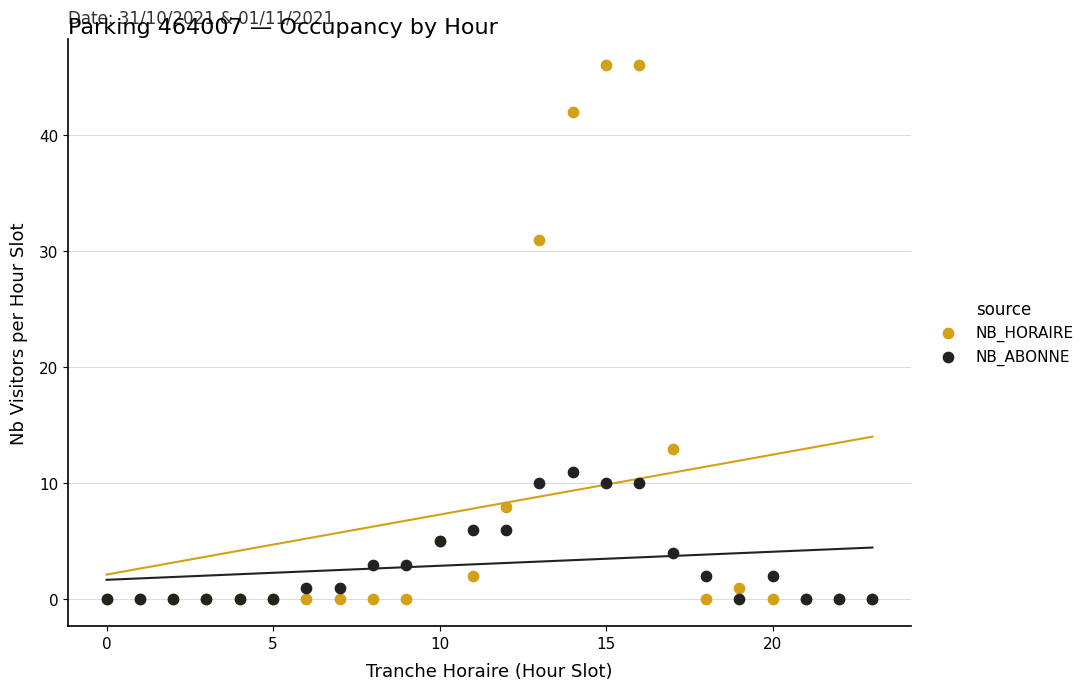

Which series reaches the maximum Y coordinate?

NB_HORAIRE